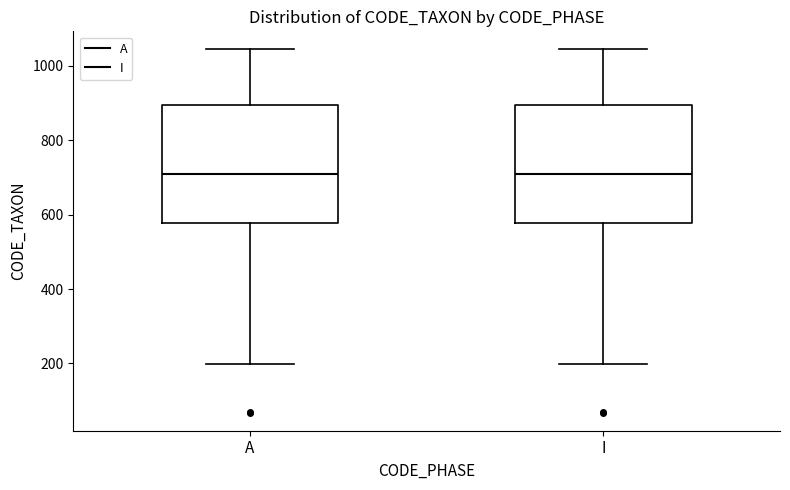

Reading left to right, transcribe this box plot: for each box, give where its median line is, the range the box spans, and where its two whiskers end, as read against the y-axis. The values are not printed on the chart, so give them approximately, as read against the axis.

A: median 700, box 580 to 900, whiskers 200 to 1040
I: median 700, box 580 to 900, whiskers 200 to 1040